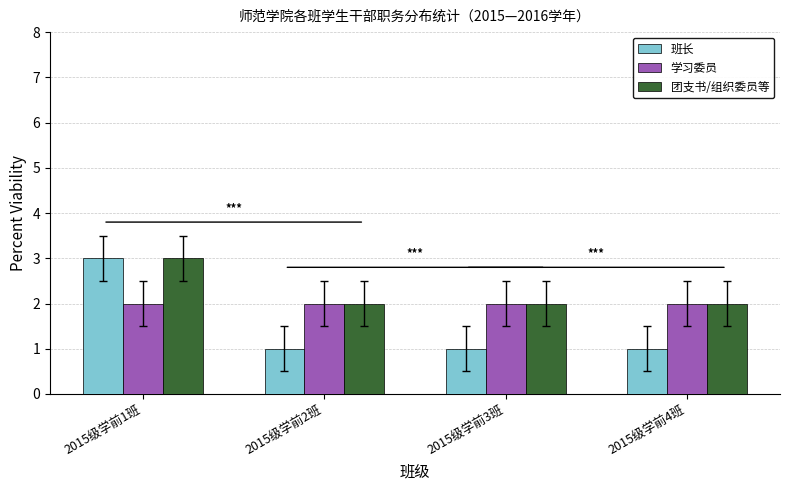

Which series has the largest range (max minus min)?

班长